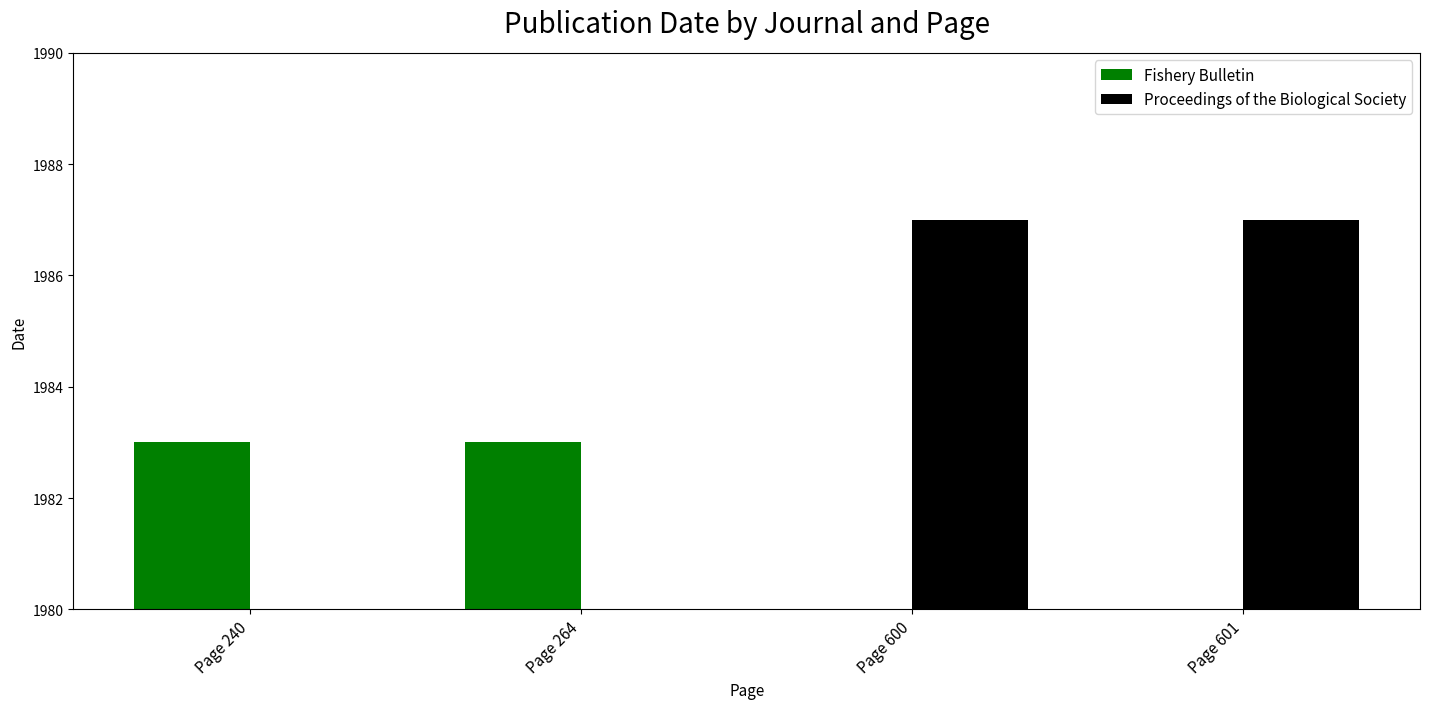

Reading left to right, what are all the values shown in this chart?

Fishery Bulletin: 1983	1983	0	0
Proceedings of the Biological Society: 0	0	1987	1987